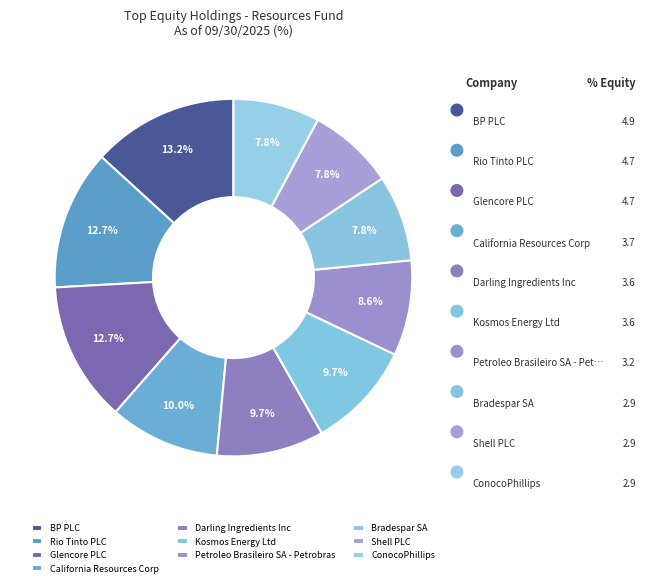

How many segments does this pie chart have?

10